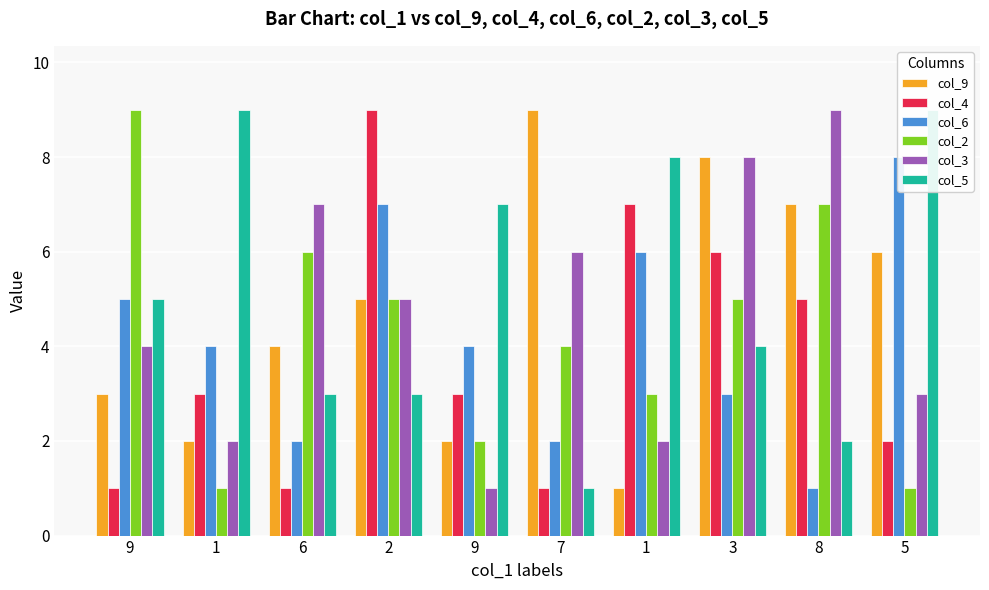

At which category is the sum across all series the highest?

2